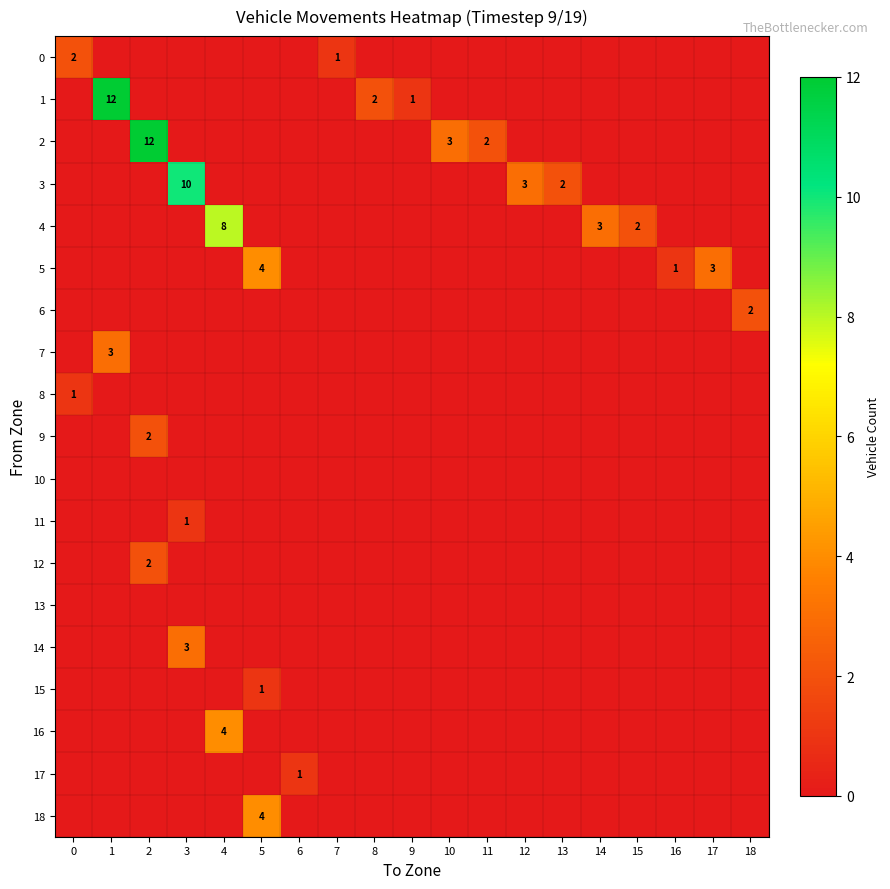

True or false: 1 has a value of 2 at 8.

True